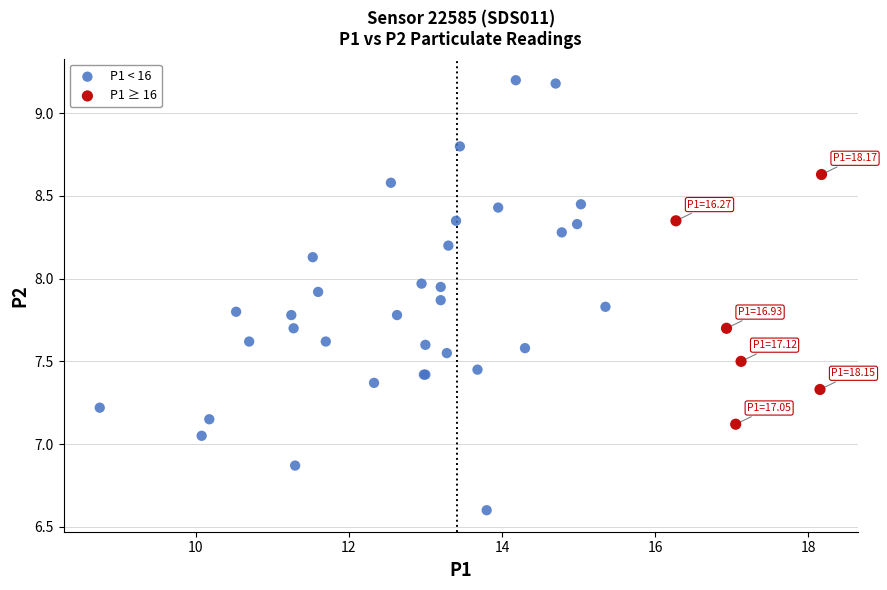

Which series contains the highest Y value?

P1 < 16